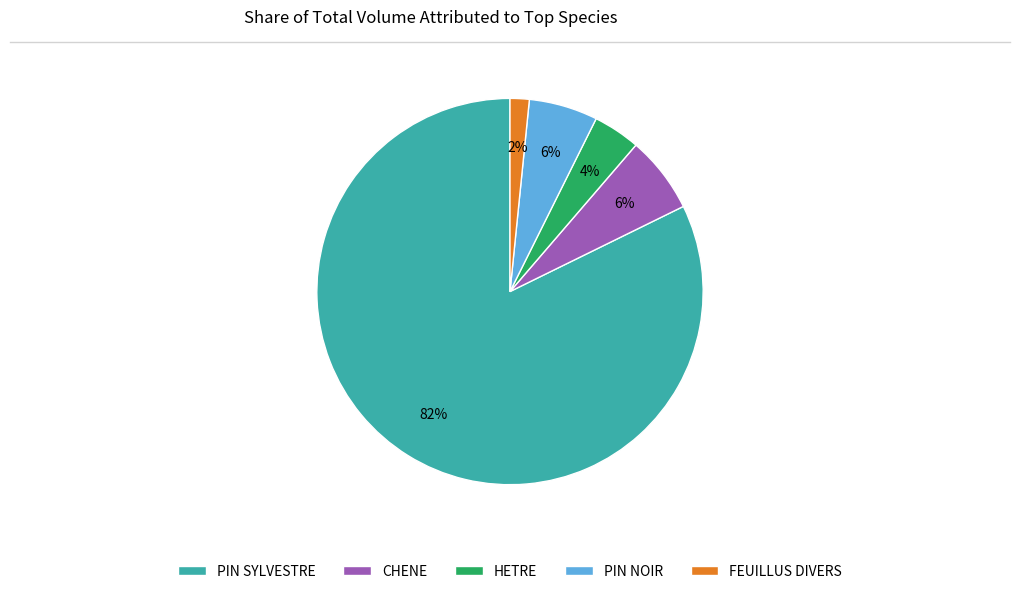

How many segments does this pie chart have?

5